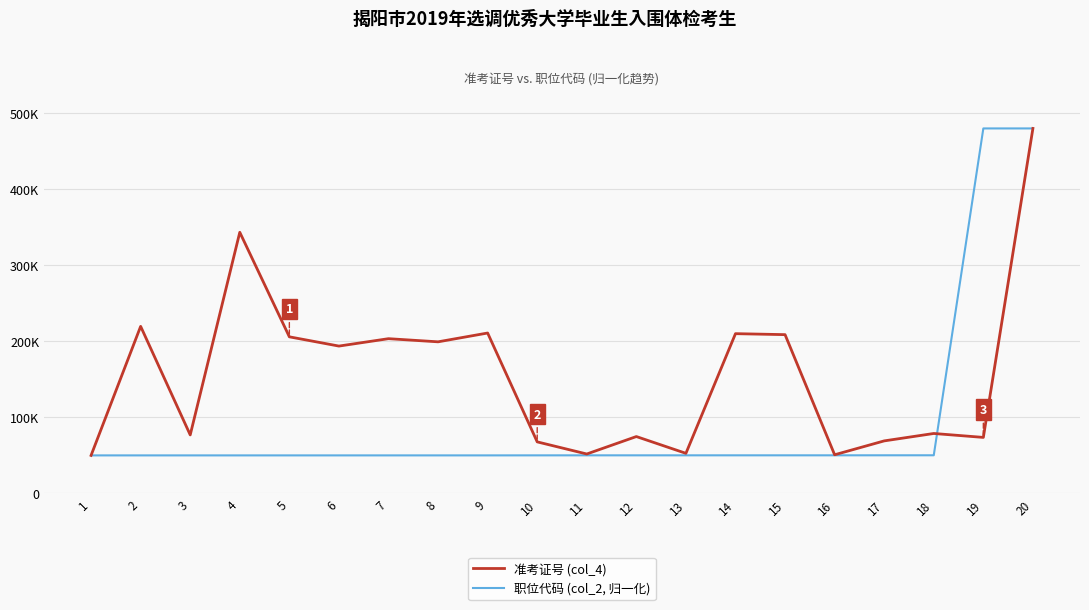

The 职位代码 (col_2, 归一化) series shows 80245.2 at 9. True or false?

False